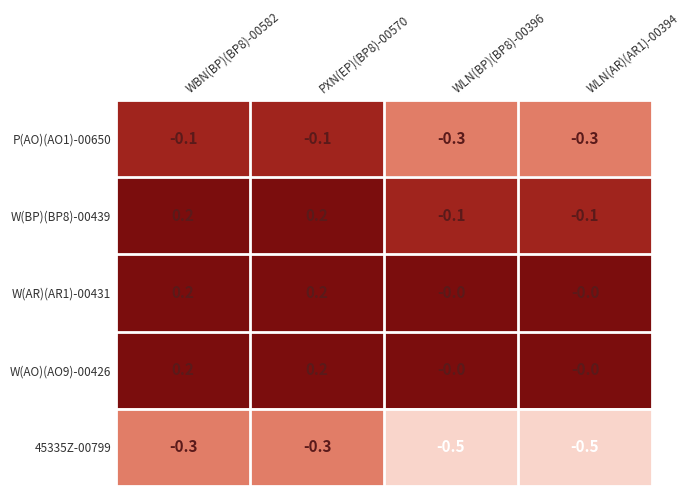

Which series has the largest range (max minus min)?

W(BP)(BP8)-00439